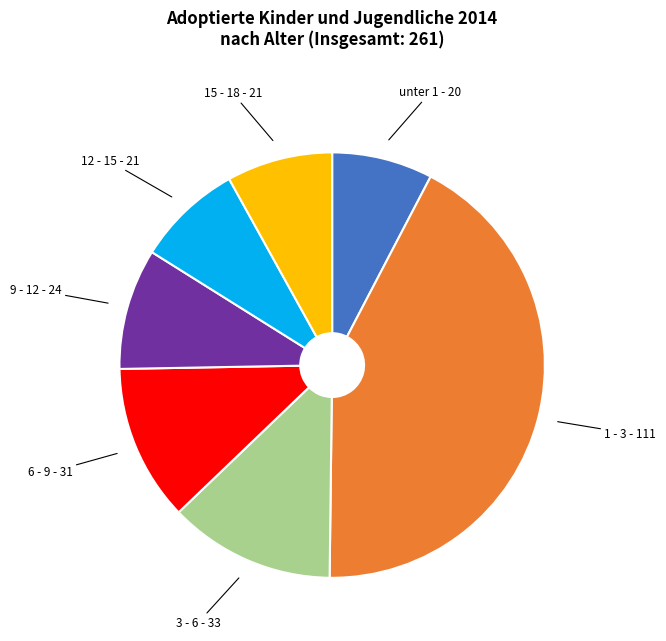

What is the ratio of the value at 6 - 9 to the value at 12 - 15?

1.5